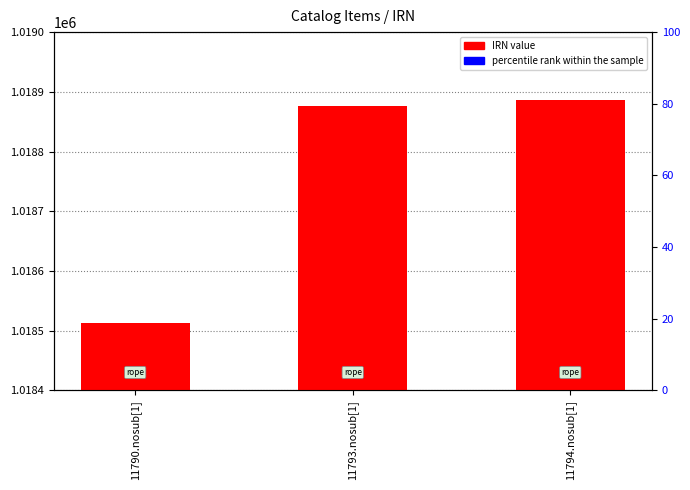

Which series reaches the maximum Y coordinate?

IRN value